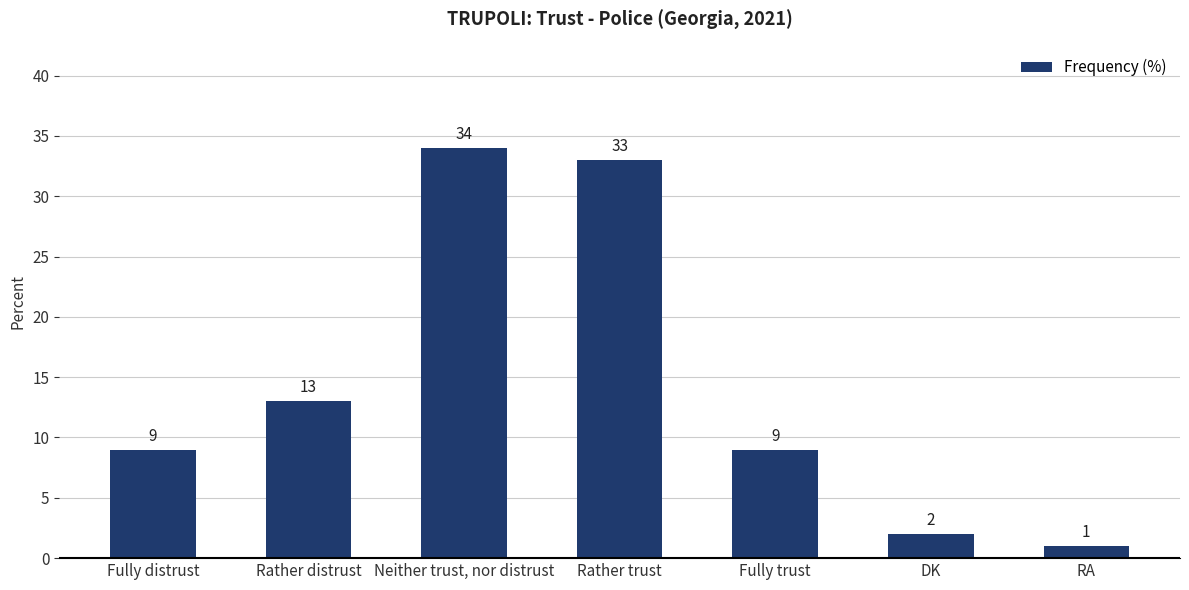

What is the sum of all values?

101